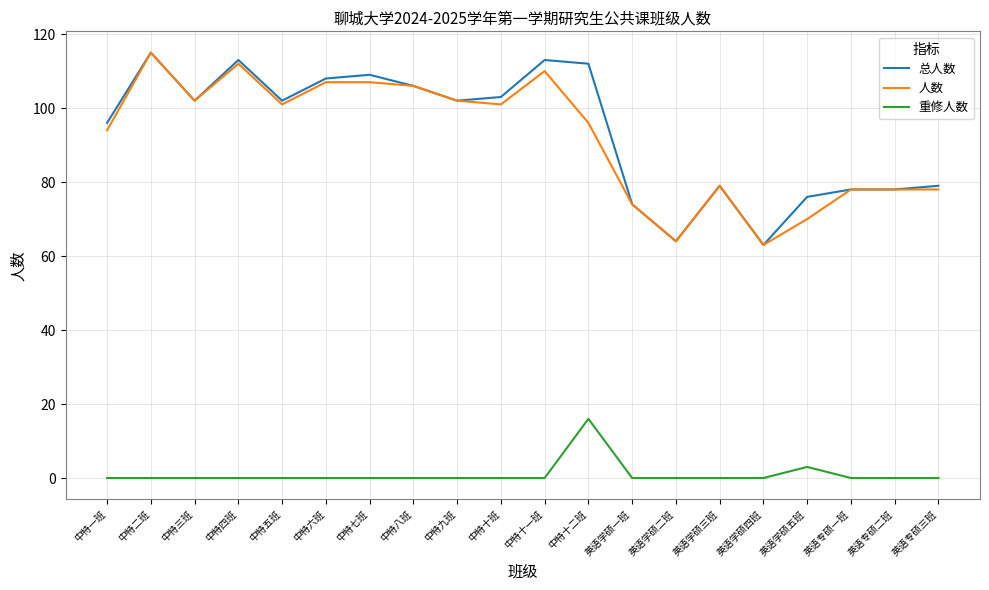

What is the sum of all 人数 values?

1837